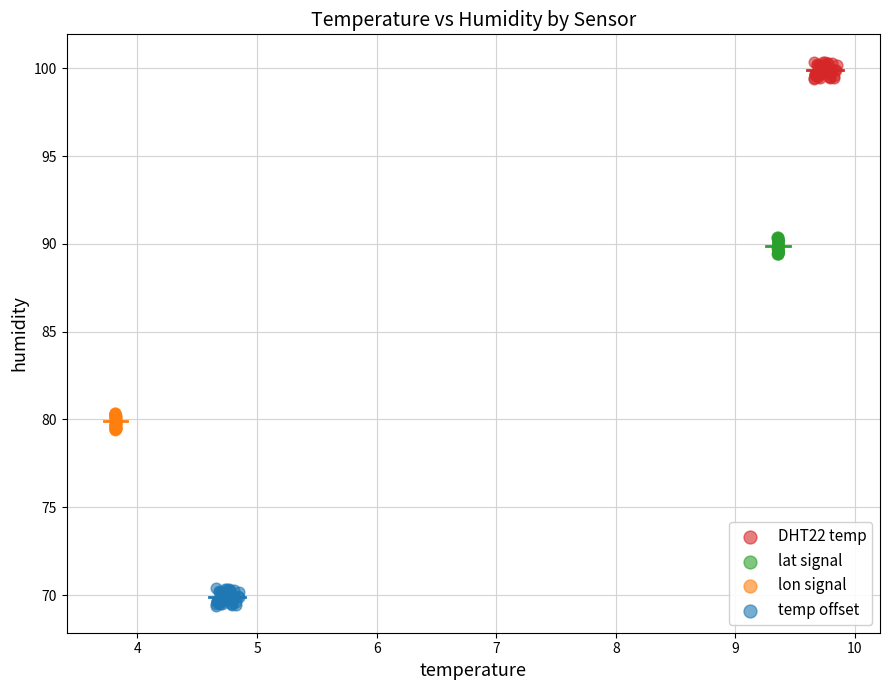

Which series reaches the maximum Y coordinate?

DHT22 temp